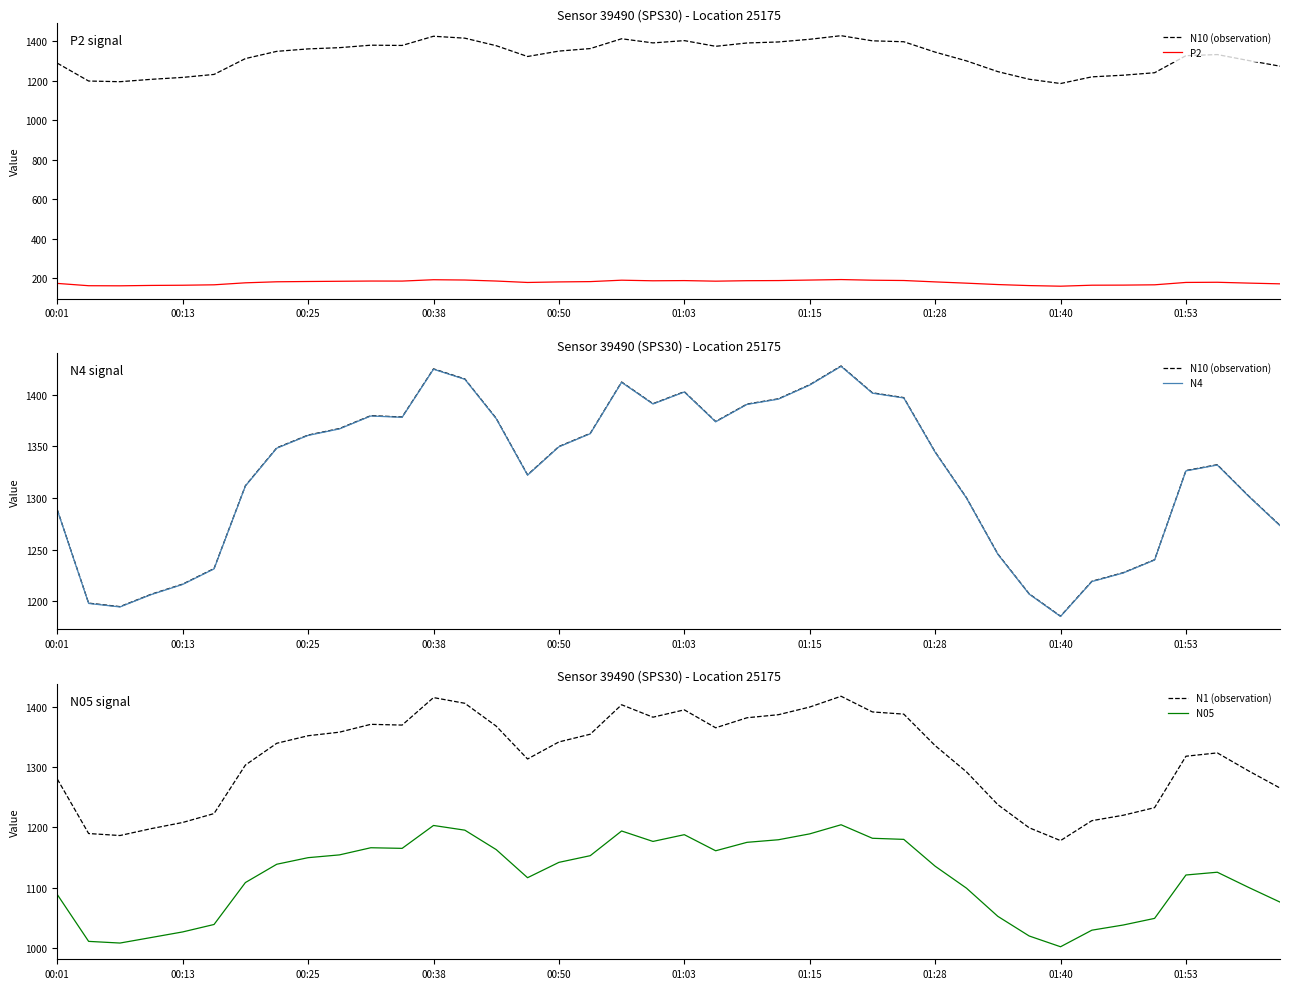

What is the lowest value of the N05 series?

1001.9